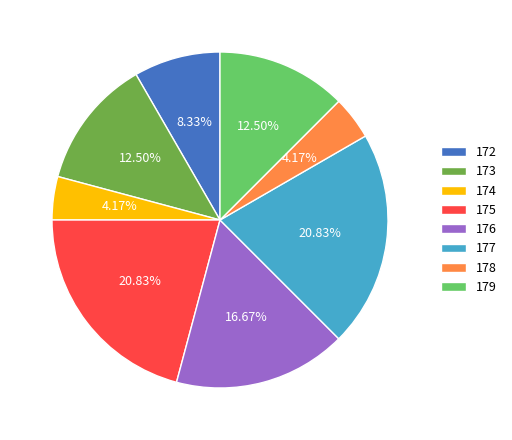

To the nearest percent, what percentage of the pie is 176?

17%